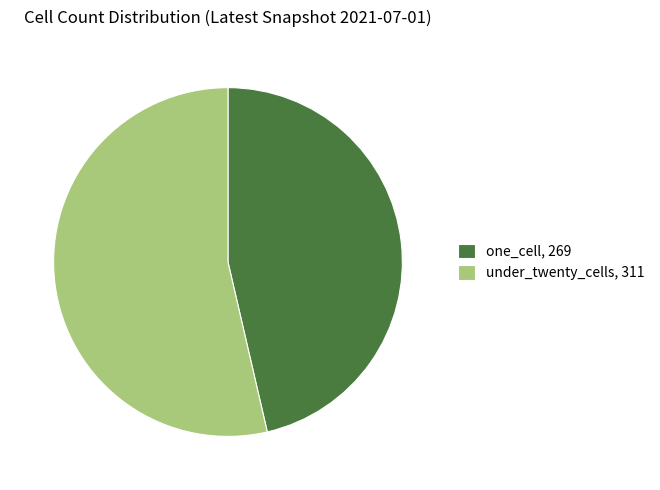

Which slice is the smallest?

one_cell, 269